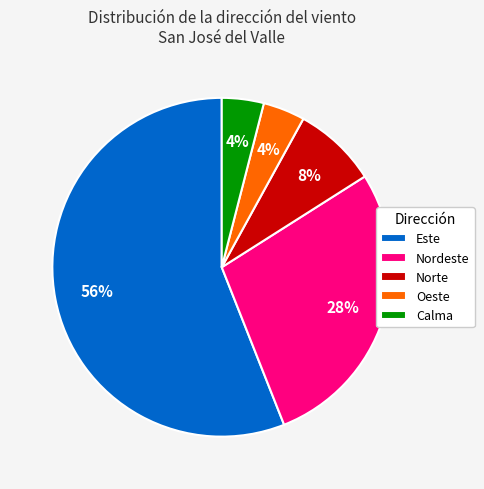

What is the largest slice in the pie chart?

Este